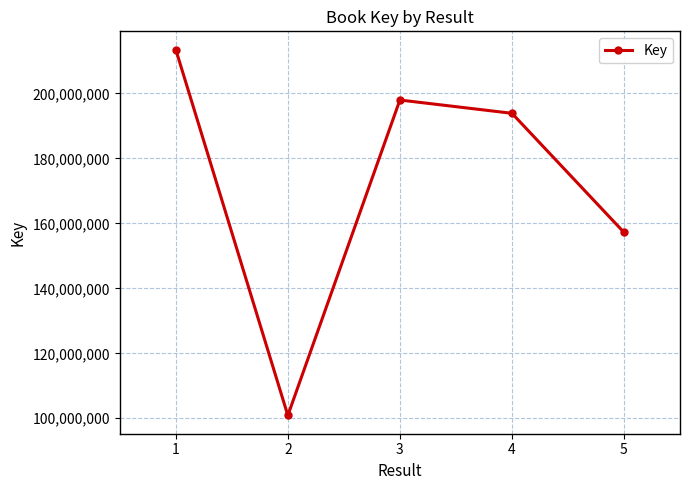

List the labels in order of value, largest first.

1, 3, 4, 5, 2